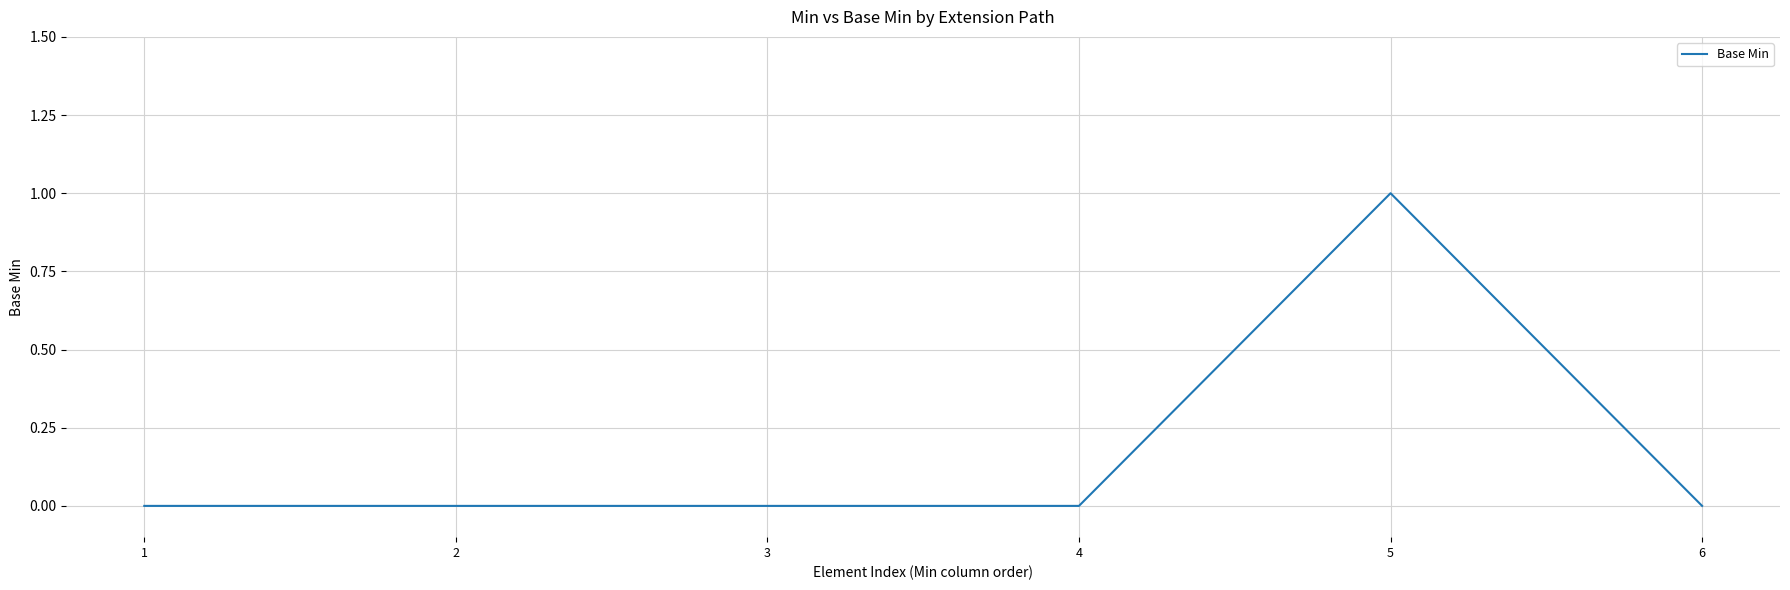

True or false: there are more than 2 points higher than both neighbors.

False